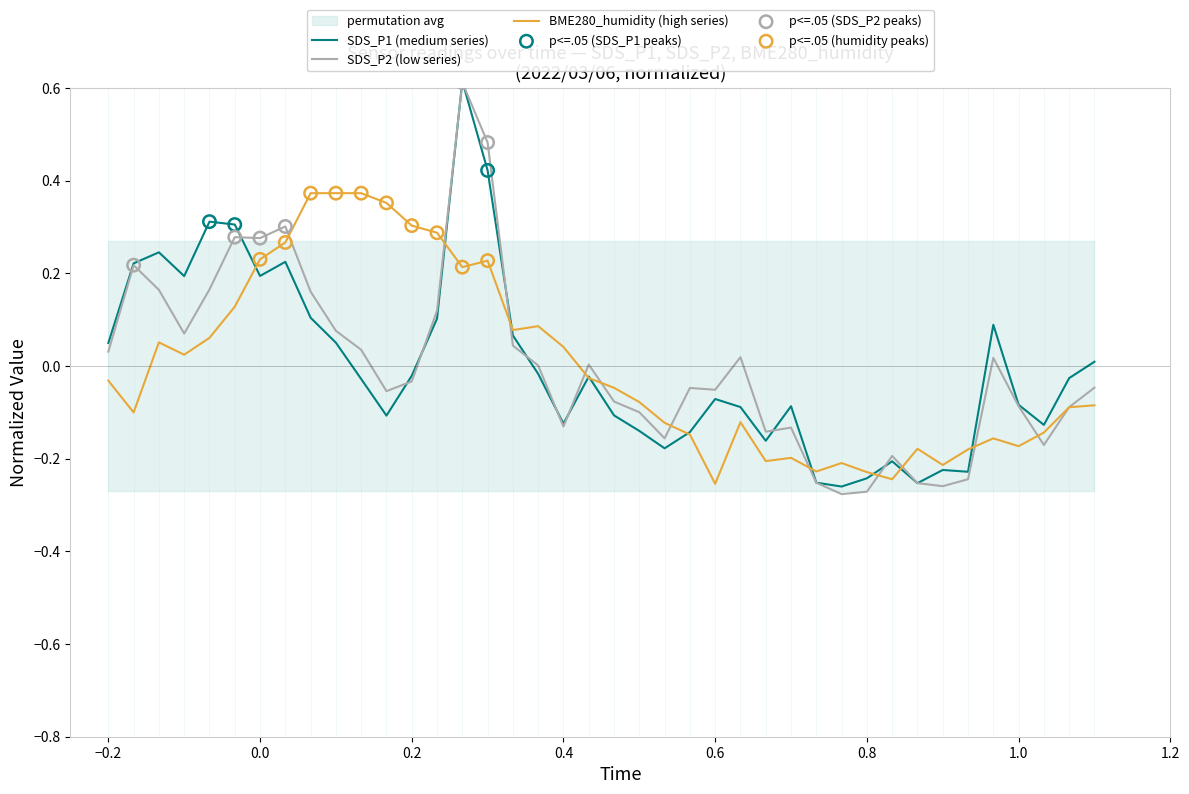

Is the value of SDS_P2 at 34 greater than the value of SDS_P1 at 33?

No